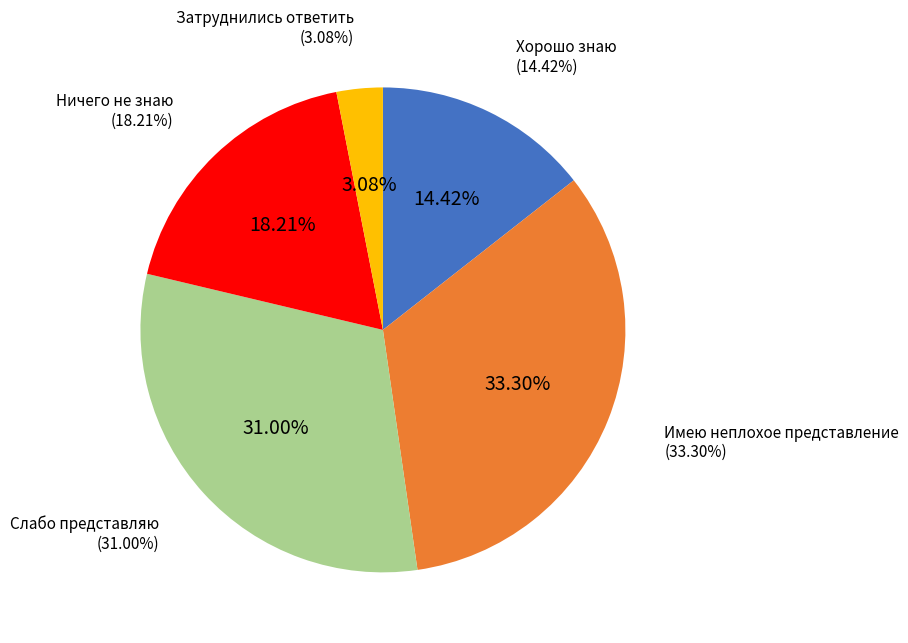

How many segments does this pie chart have?

5